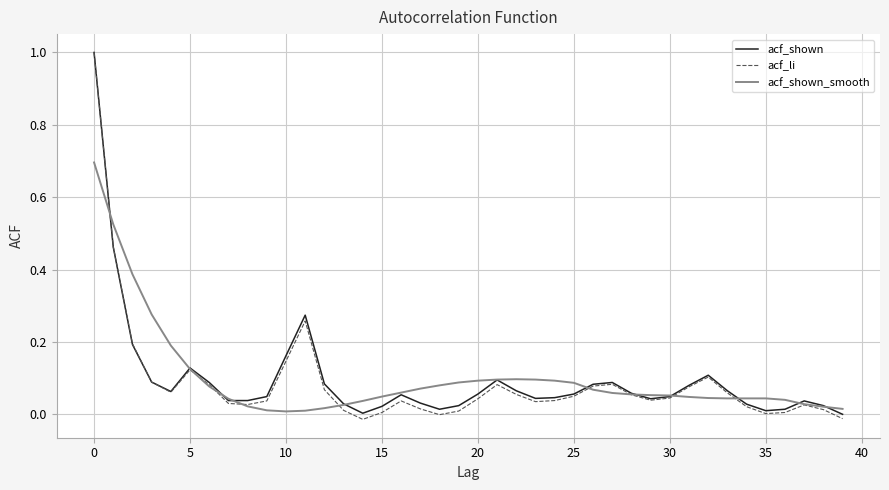

How many categories are shown in the chart?

40